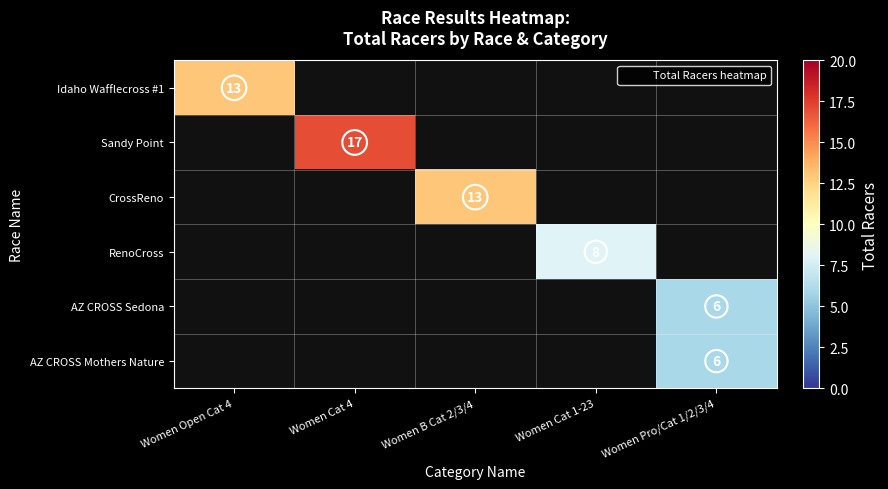

At which label does Idaho Wafflecross #1 reach its minimum?

Women Open Cat 4